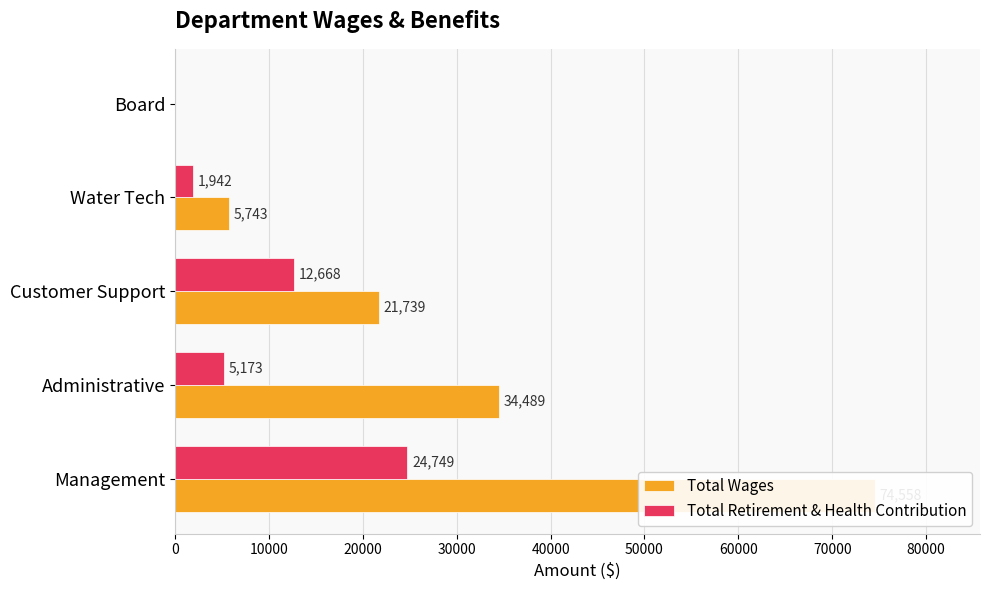

The Total Wages series shows 48823 at Administrative. True or false?

False